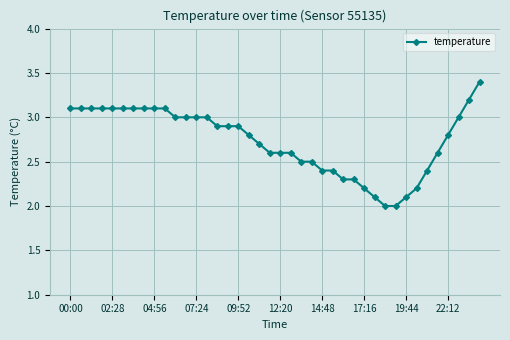

What is the difference between the maximum and minimum values?

1.4